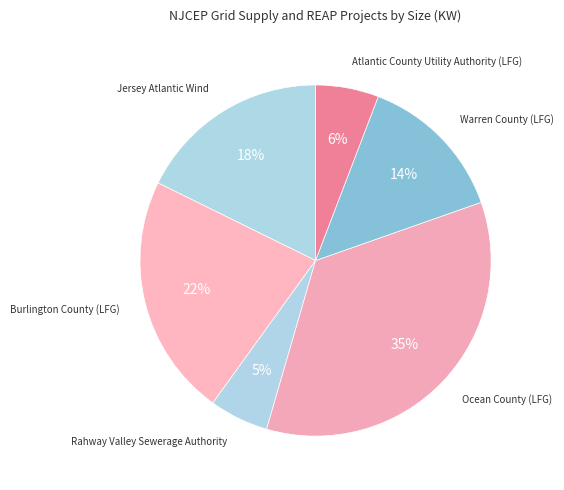

Count the number of slices in the pie.

6